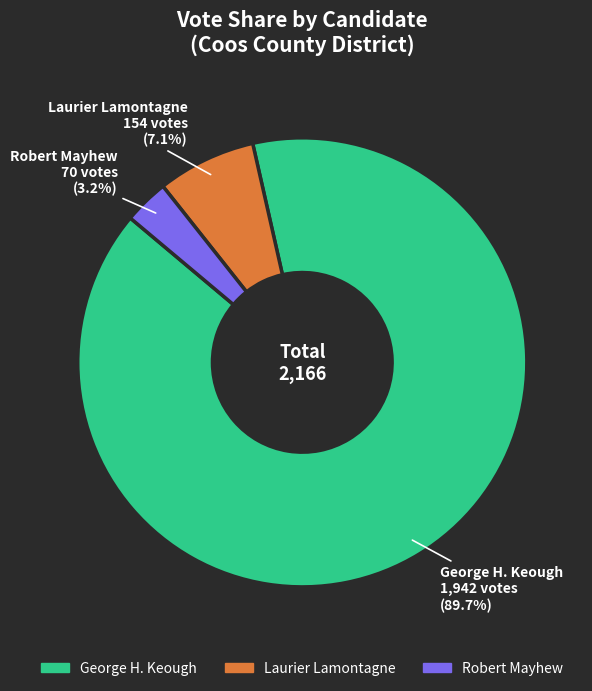

Between Robert Mayhew and Laurier Lamontagne, which is larger?

Laurier Lamontagne